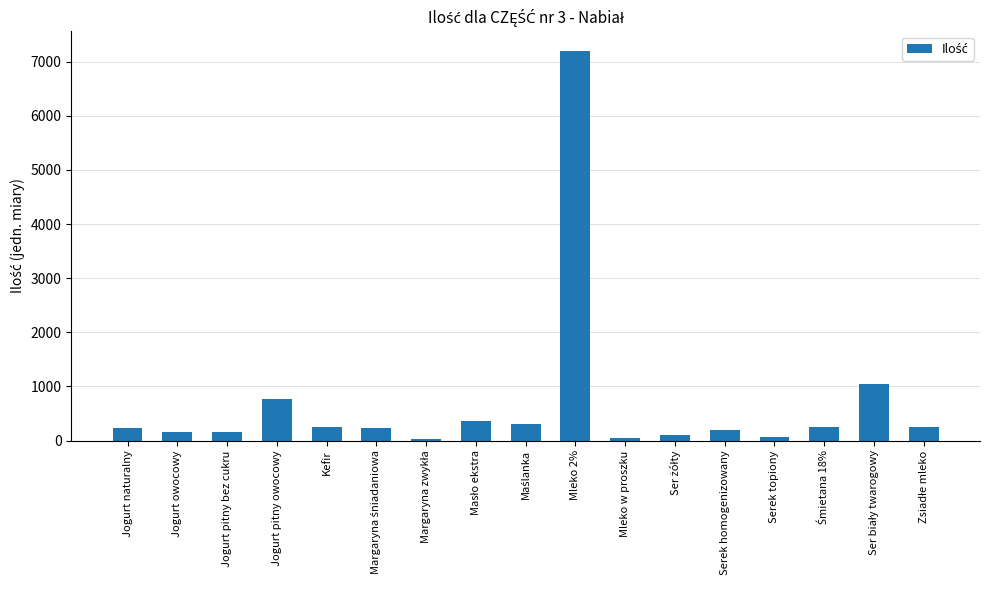

What is the greatest value displayed?

7200